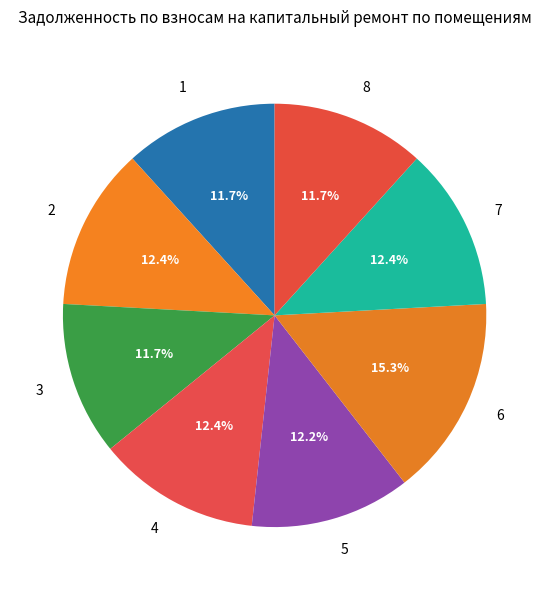

Combined, do 2 and 7 account for over 50%?

No